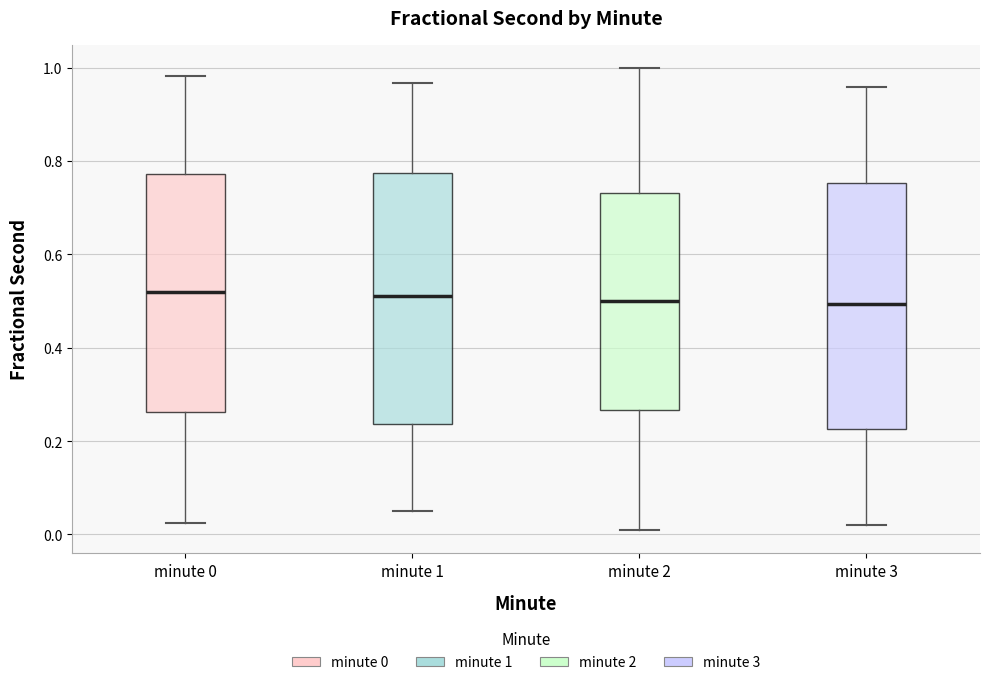

Where does the upper whisker of the box for minute 2 end on the y-axis? The values are not printed on the chart, so give them approximately, as read against the axis.

1.00